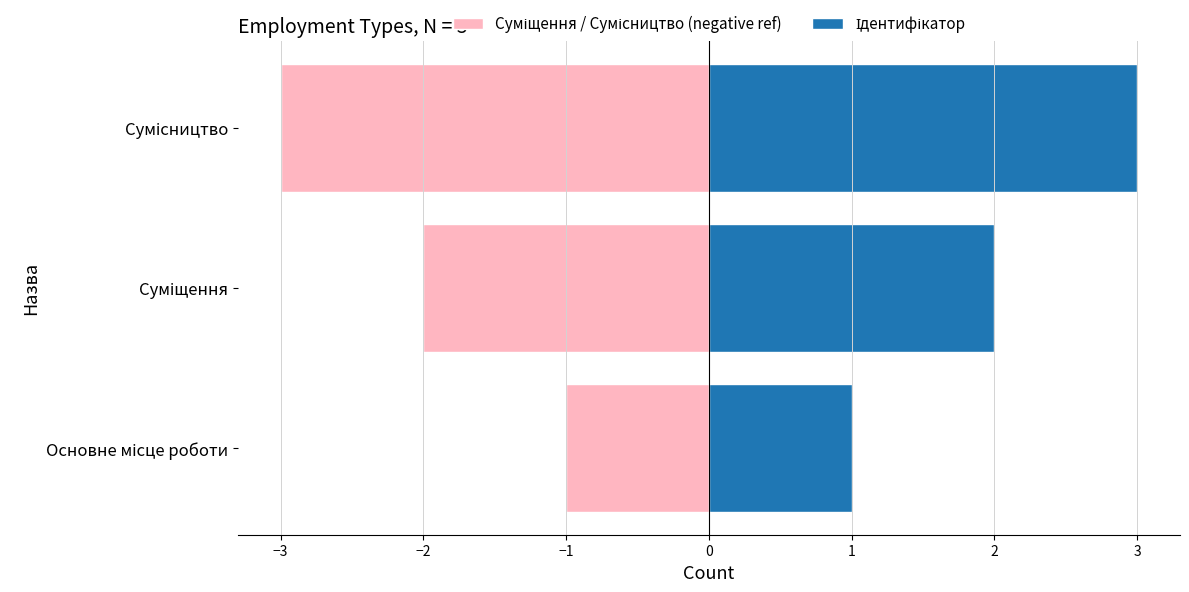

At how many categories does at least one series exceed 2?

1